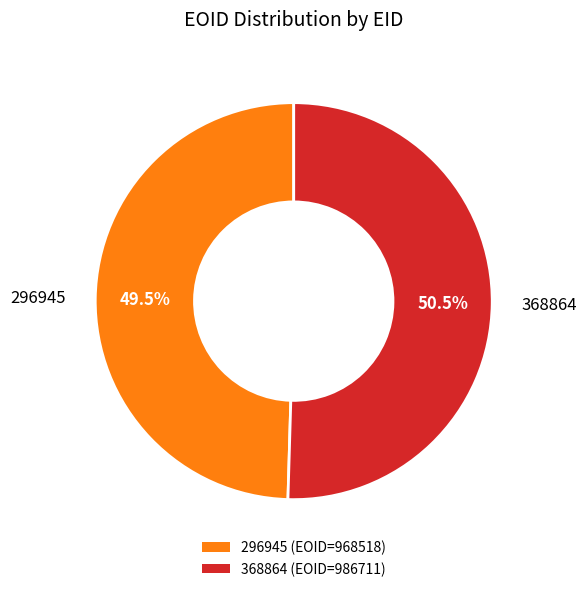

Rank the categories by value from lowest to highest.

296945, 368864